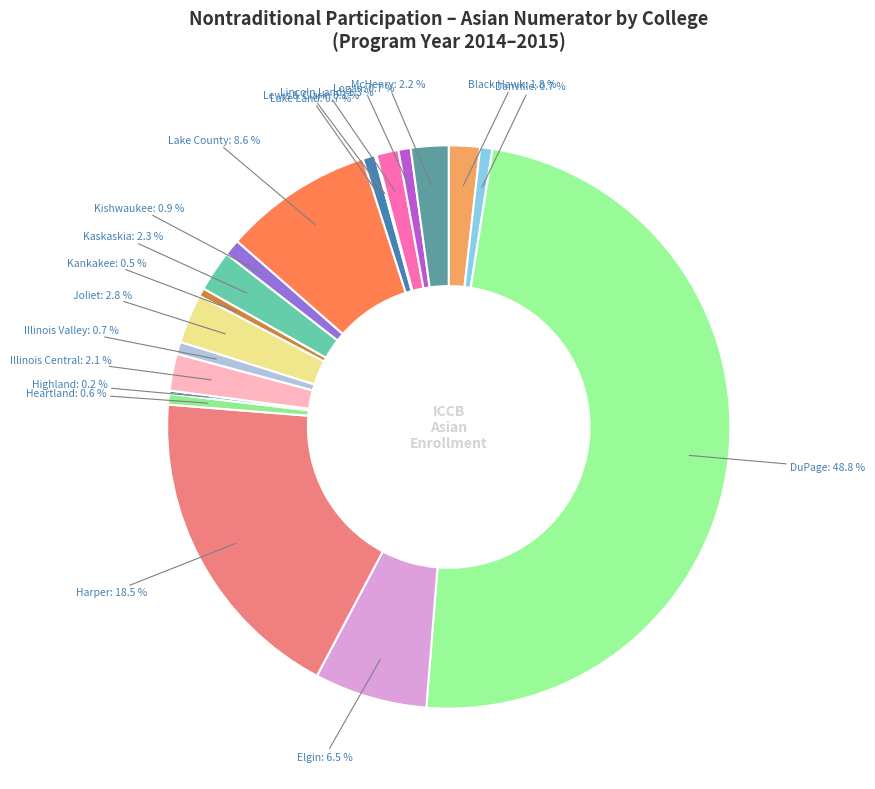

Is the sum of Logan and Kishwaukee greater than half?

No